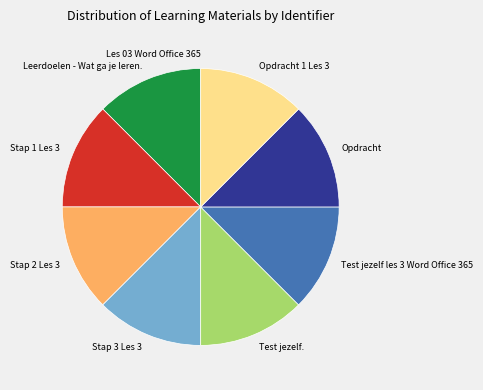

Is it true that Leerdoelen - Wat ga je leren. is 18% of the pie?

False